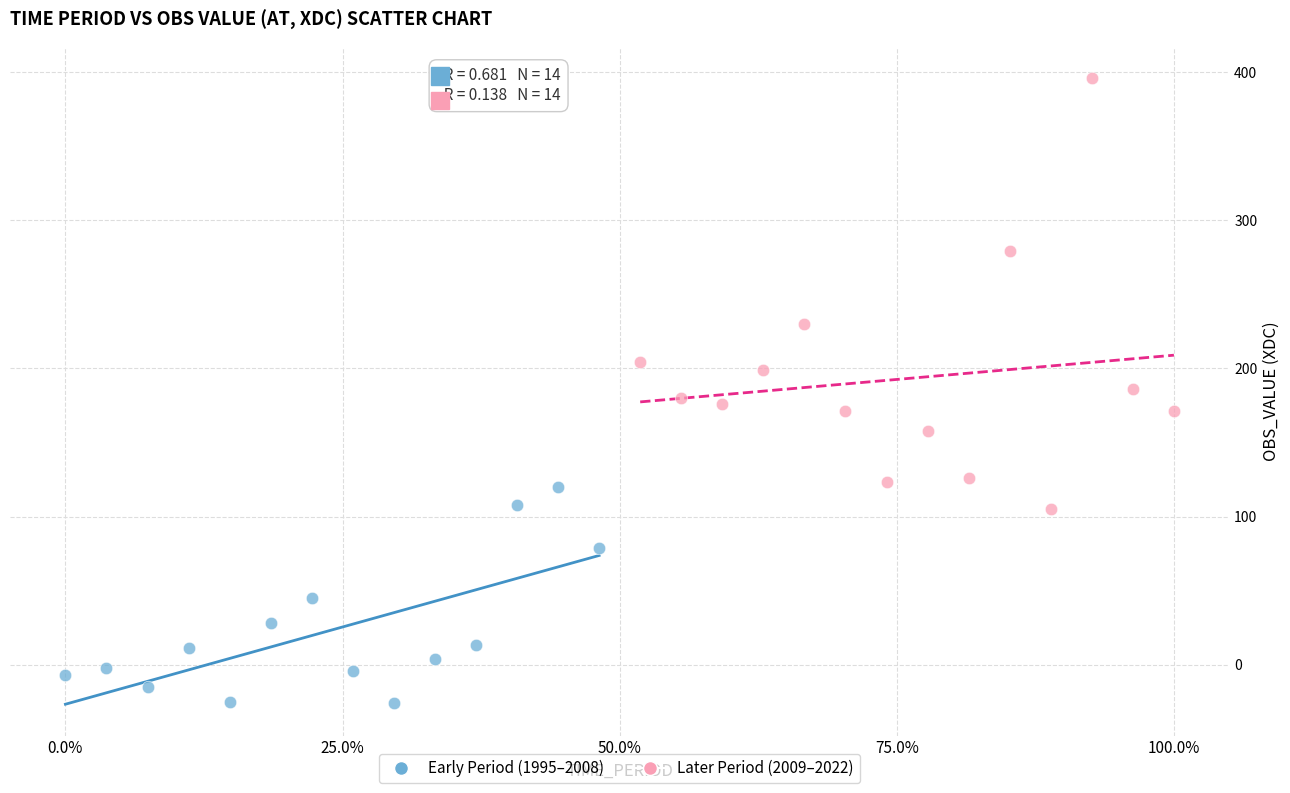

Which series contains the lowest Y value?

Early Period (1995–2008)